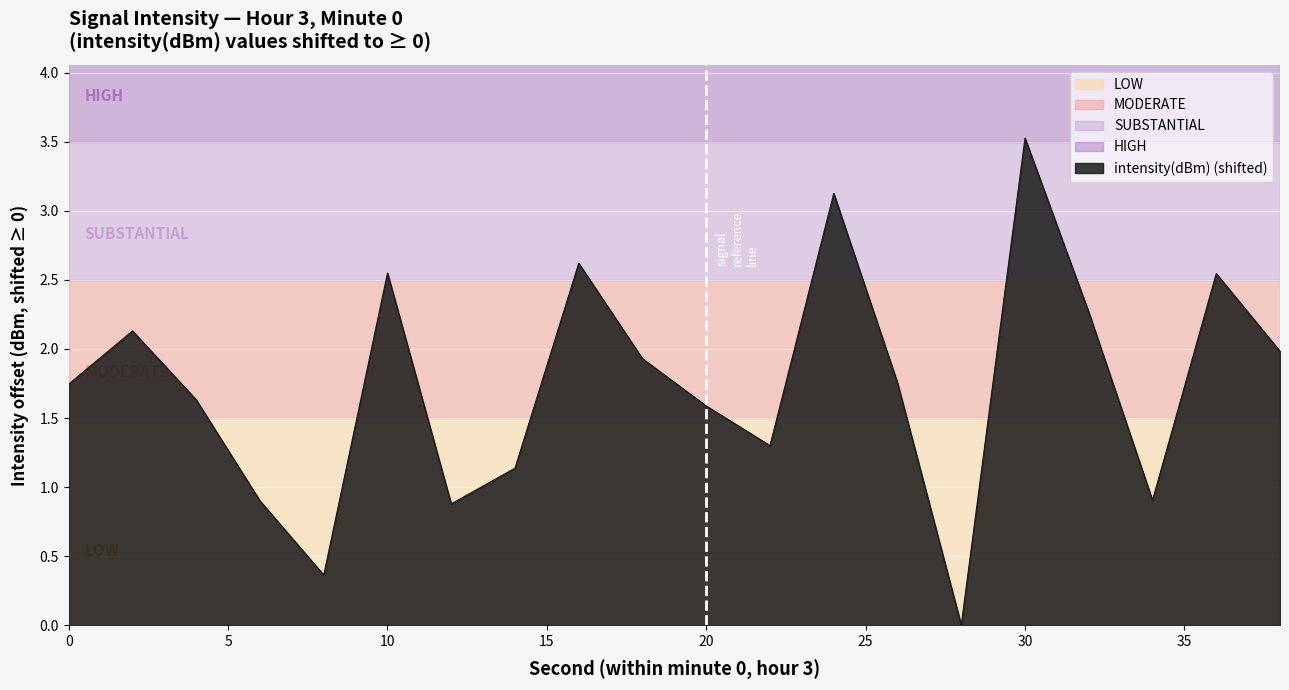

What is the greatest value displayed?

3.5